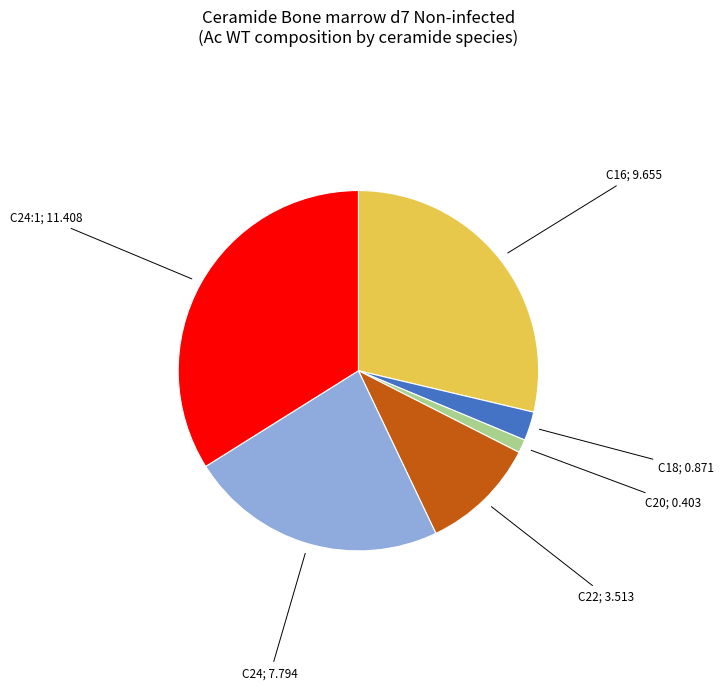

Is there any slice that represents more than half of the pie?

No